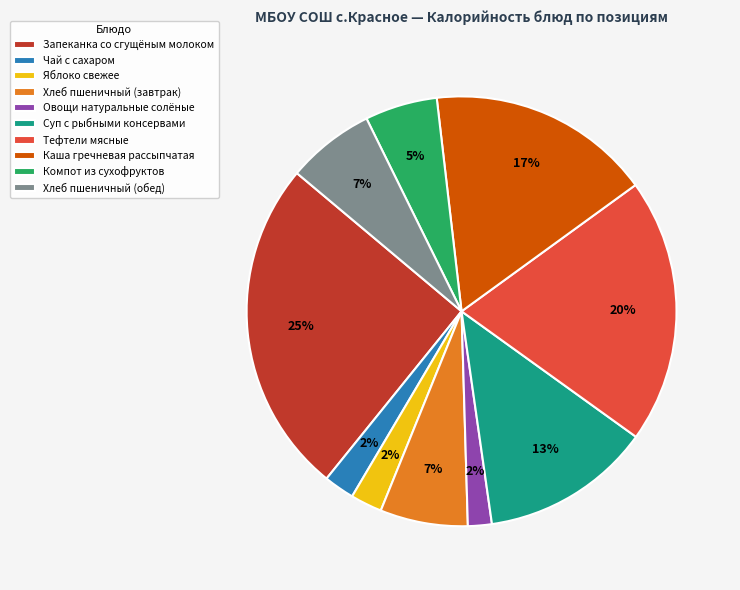

Is Тефтели мясные the majority of the pie?

No